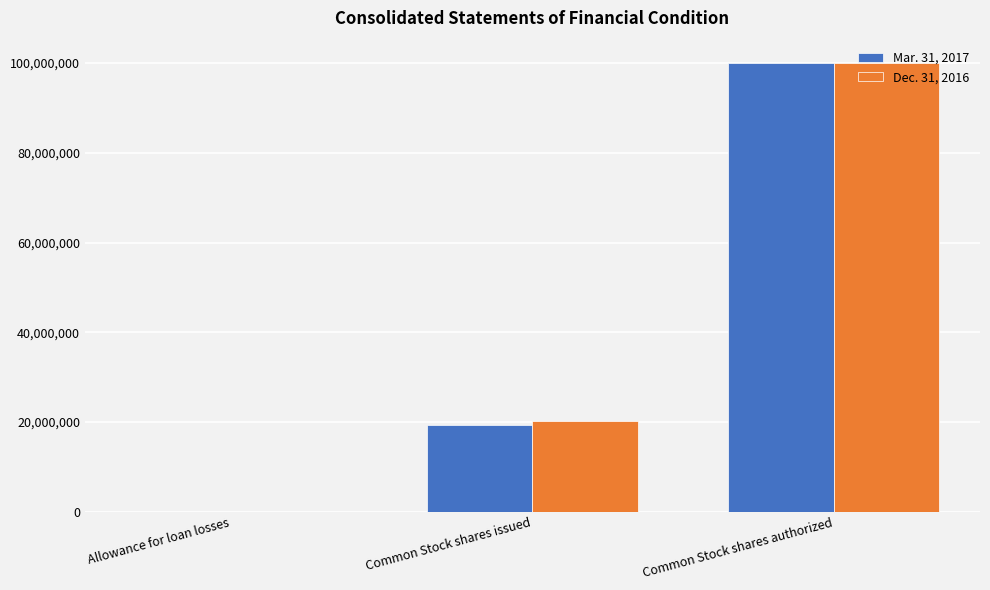

True or false: Dec. 31, 2016 has a value of 20297317 at Common Stock shares issued.

True